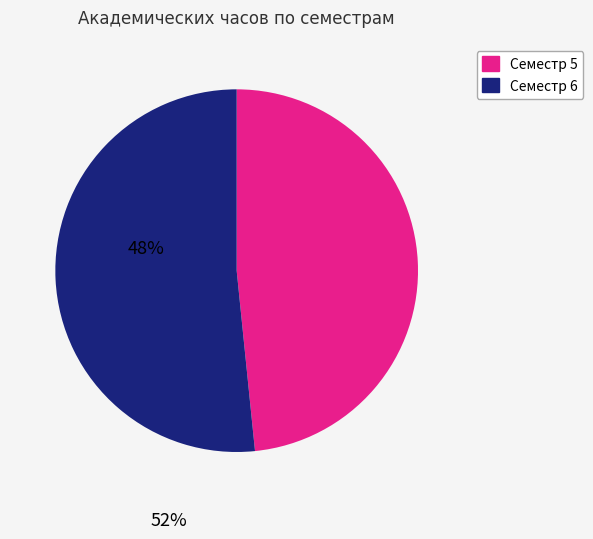

Which category has the smallest portion of the pie?

Семестр 5